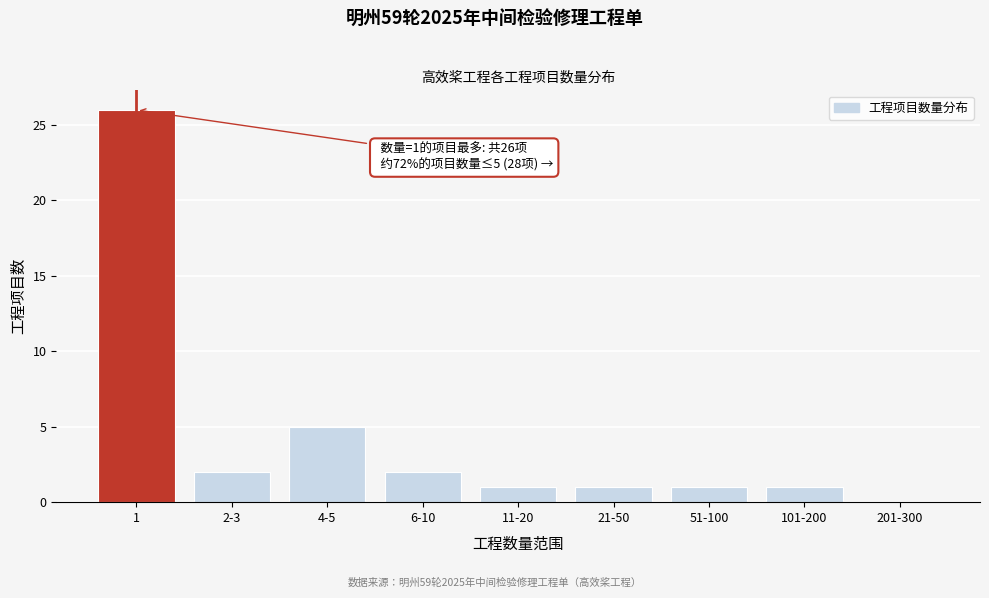

Reading left to right, list all the values displayed in this chart.

1=26	2-3=2	4-5=5	6-10=2	11-20=1	21-50=1	51-100=1	101-200=1	201-300=0